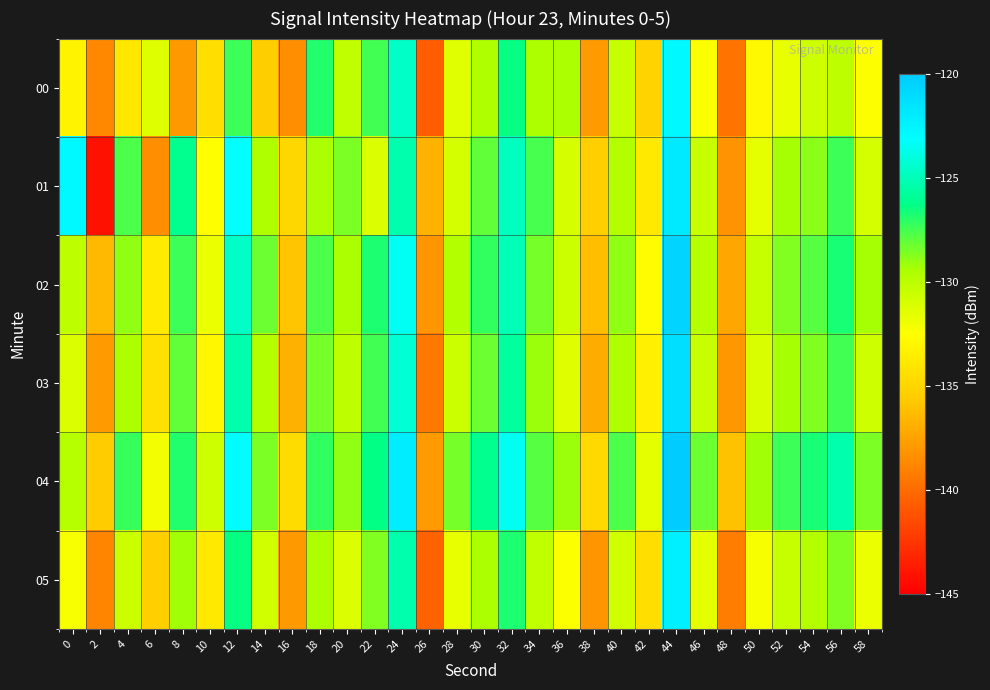

Which label corresponds to the smallest value in the chart?

2